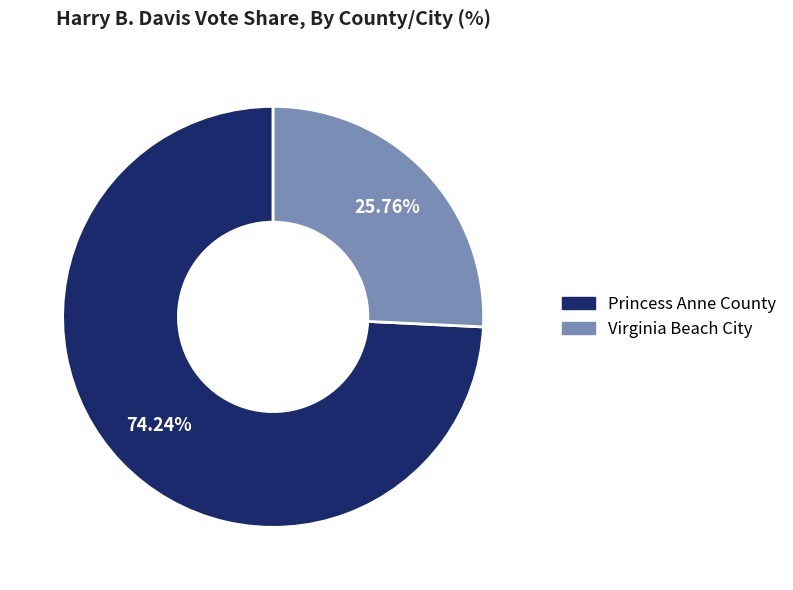

True or false: Virginia Beach City accounts for 26% of the total.

True